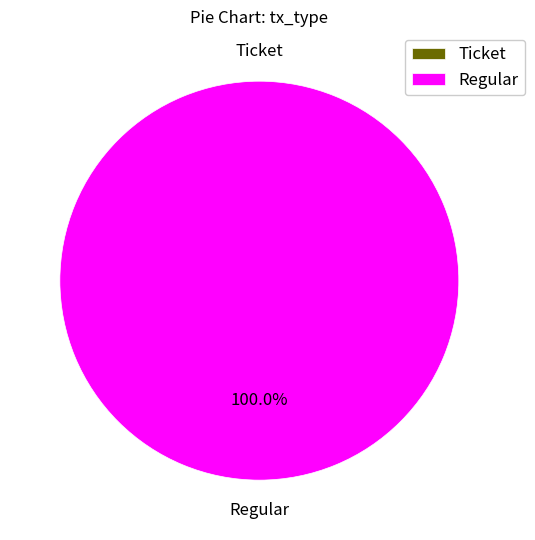

What is the largest slice in the pie chart?

Regular